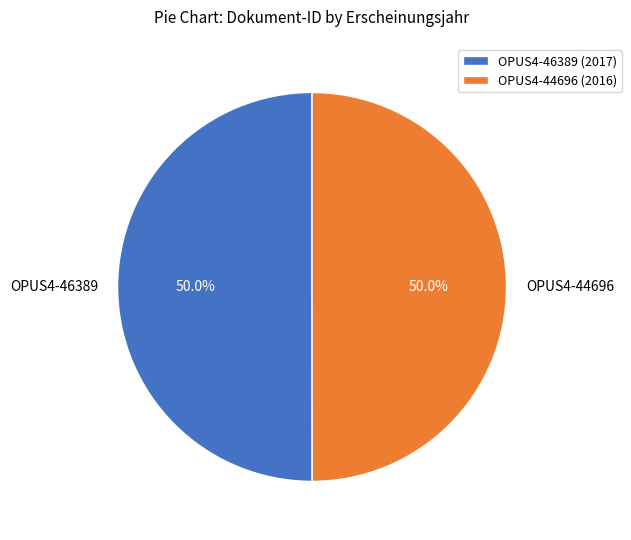

How many segments does this pie chart have?

2